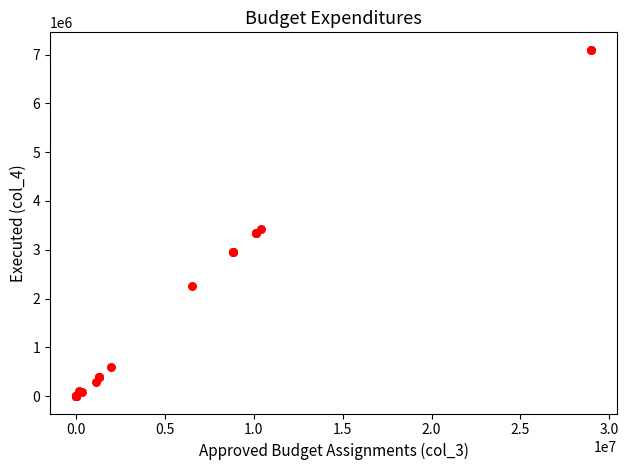

What Y value in the scatter plot is closest to 3549807?

3431297.6